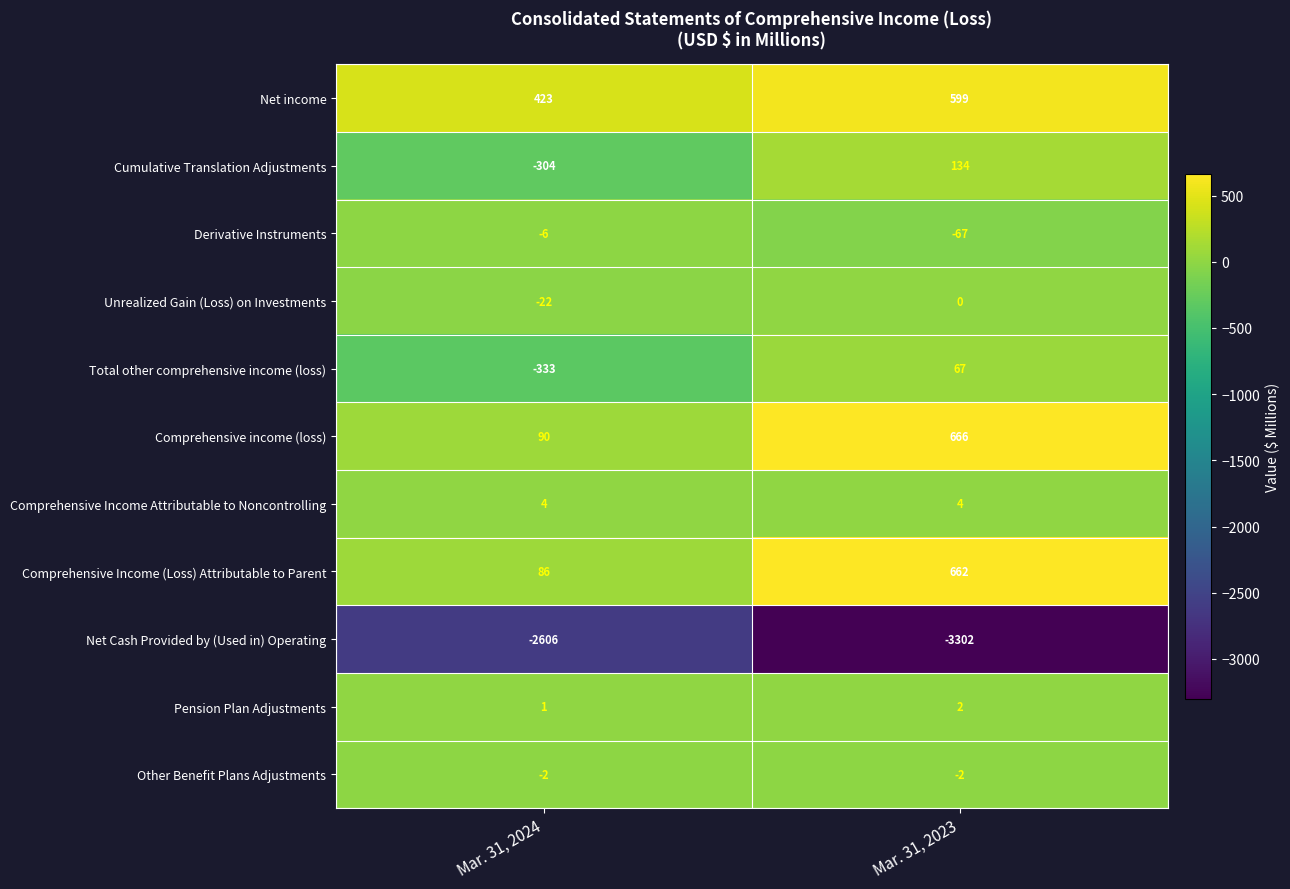

What is the difference between the Derivative Instruments values at Mar. 31, 2023 and Mar. 31, 2024?

61